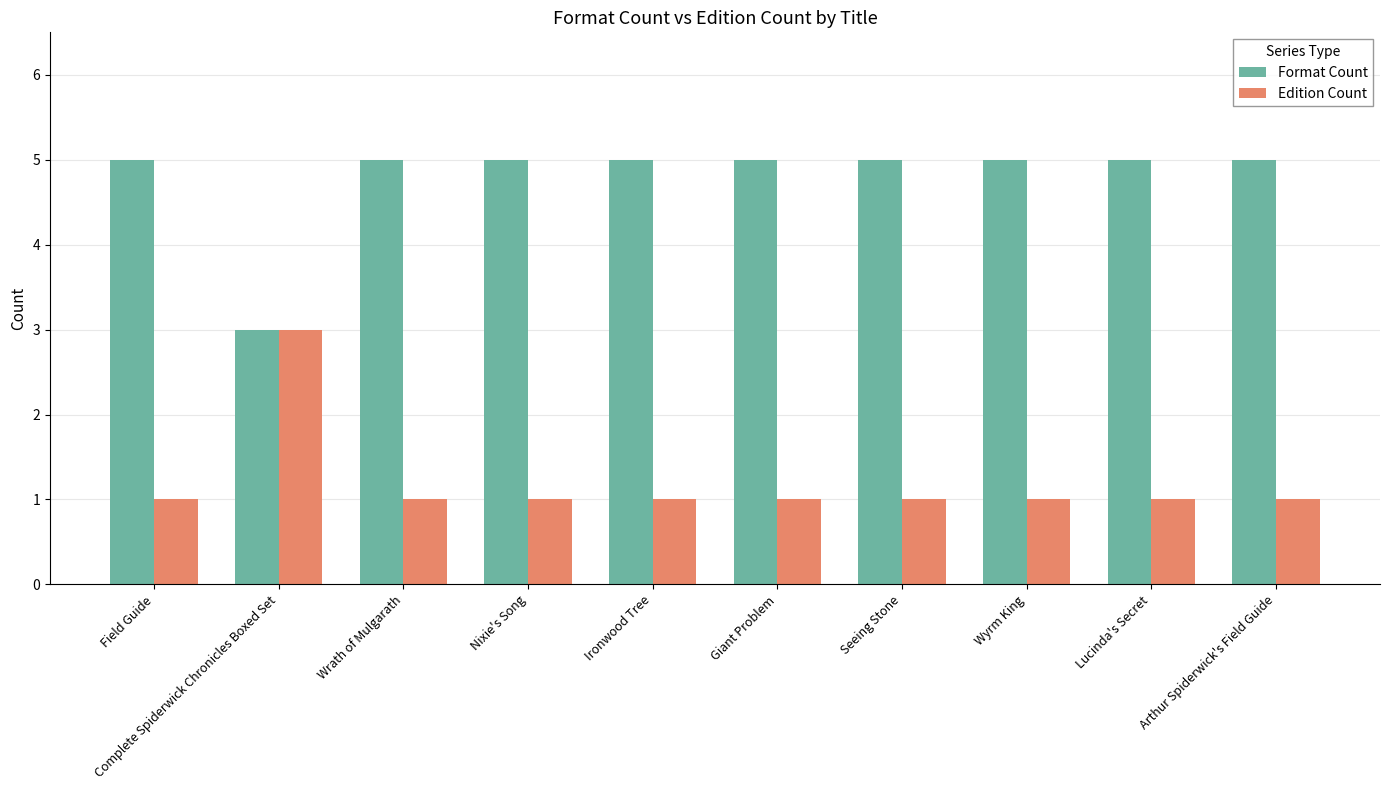

What is the sum of all Format Count values?

48